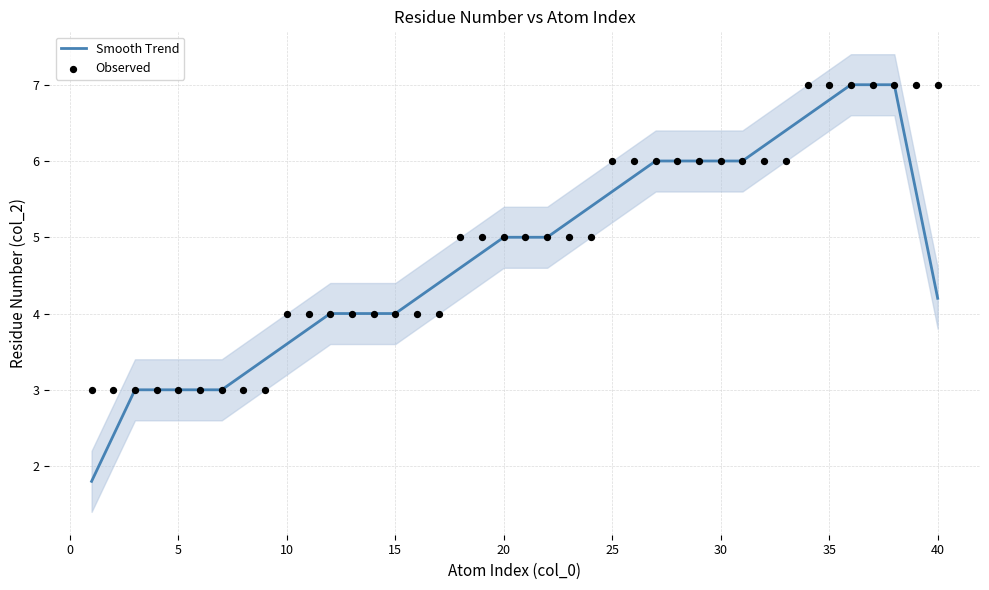

The value of Smooth Trend at 40 is 5.9. True or false?

False